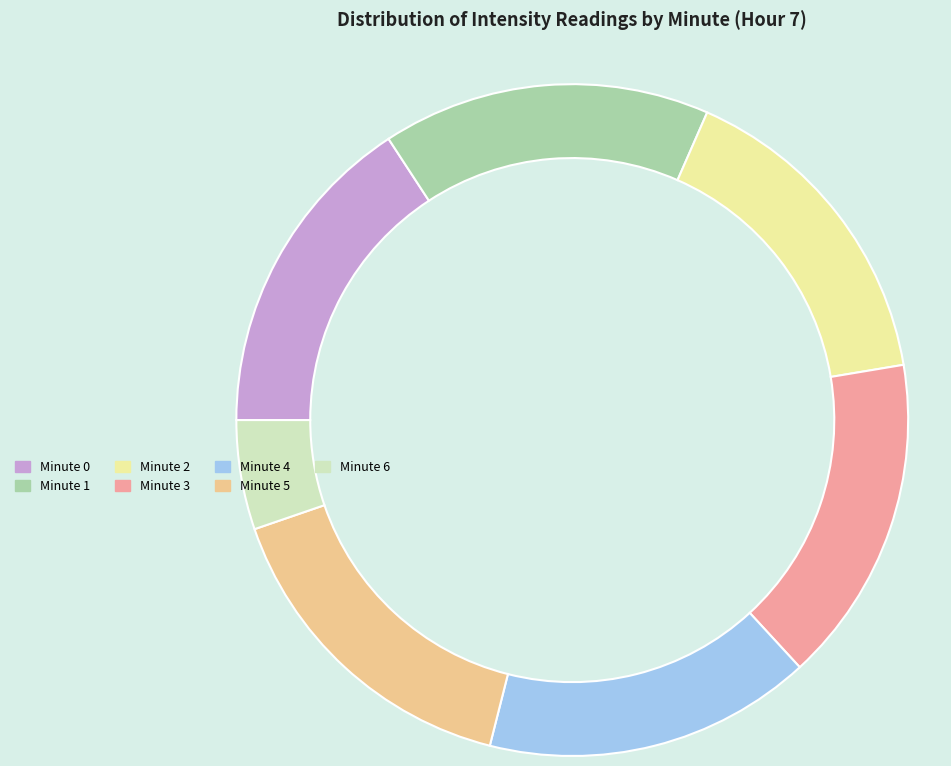

Is there any slice that represents more than half of the pie?

No